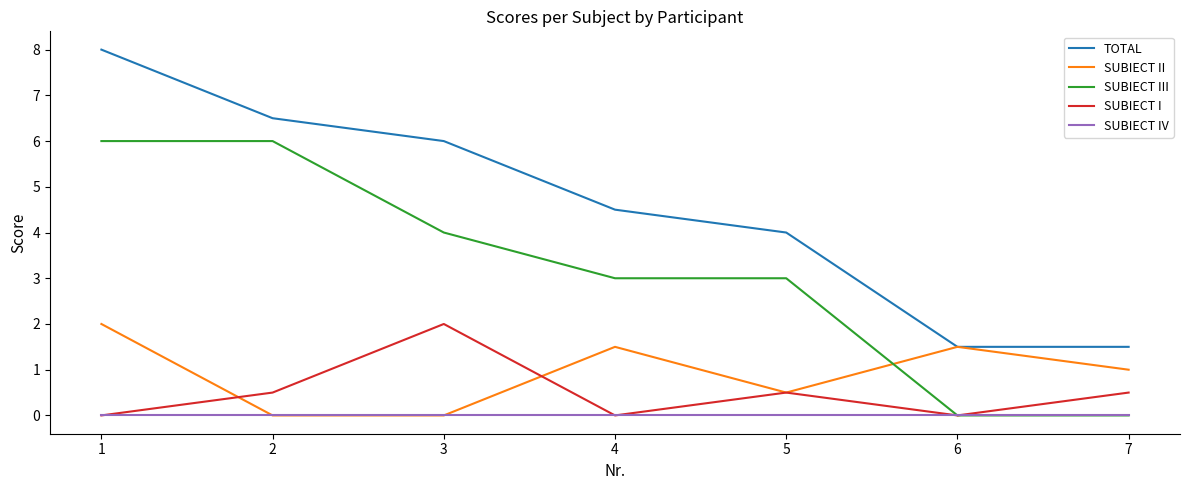

Does the chart have visible grid lines?

No